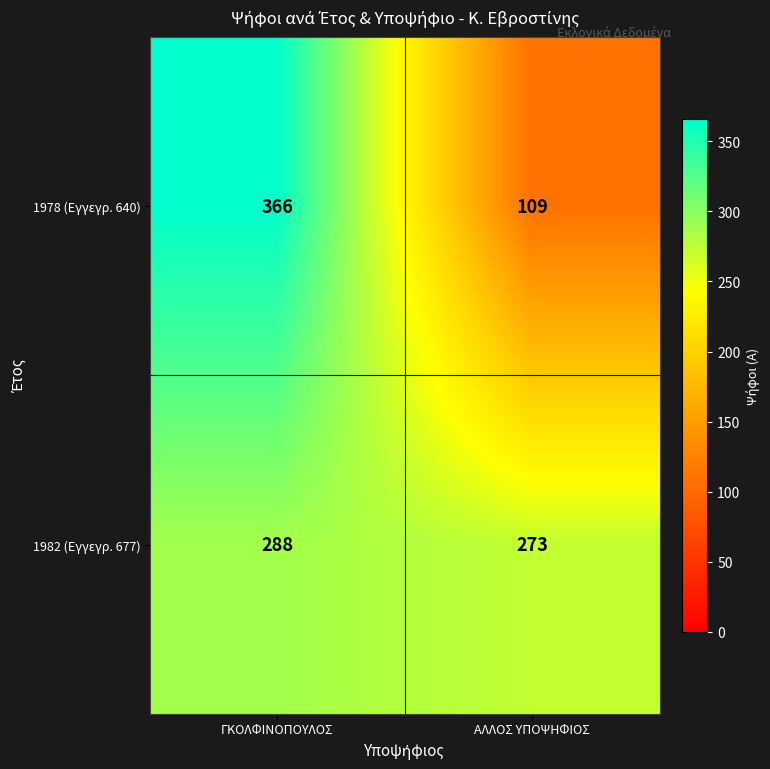

Which series changed the most between ΓΚΟΛΦΙΝΟΠΟΥΛΟΣ and ΑΛΛΟΣ ΥΠΟΨΗΦΙΟΣ?

1978 (Εγγεγρ. 640)